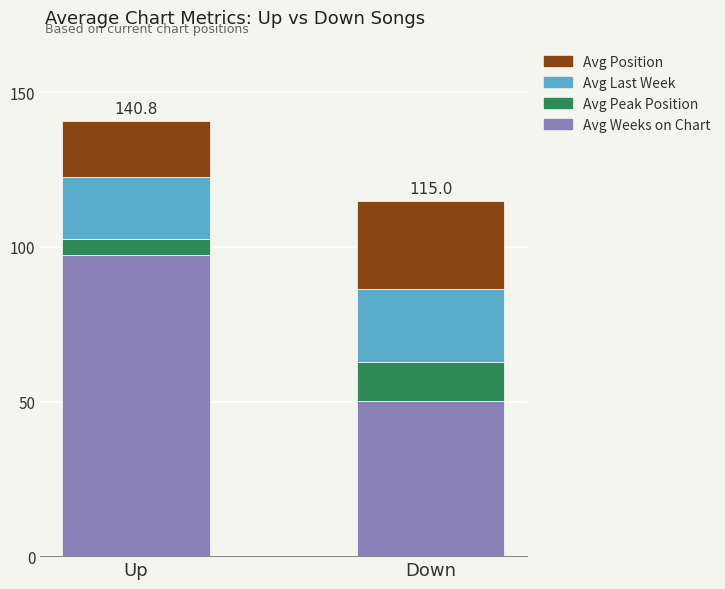

What is the difference between the Avg Weeks on Chart values at Down and Up?

47.2